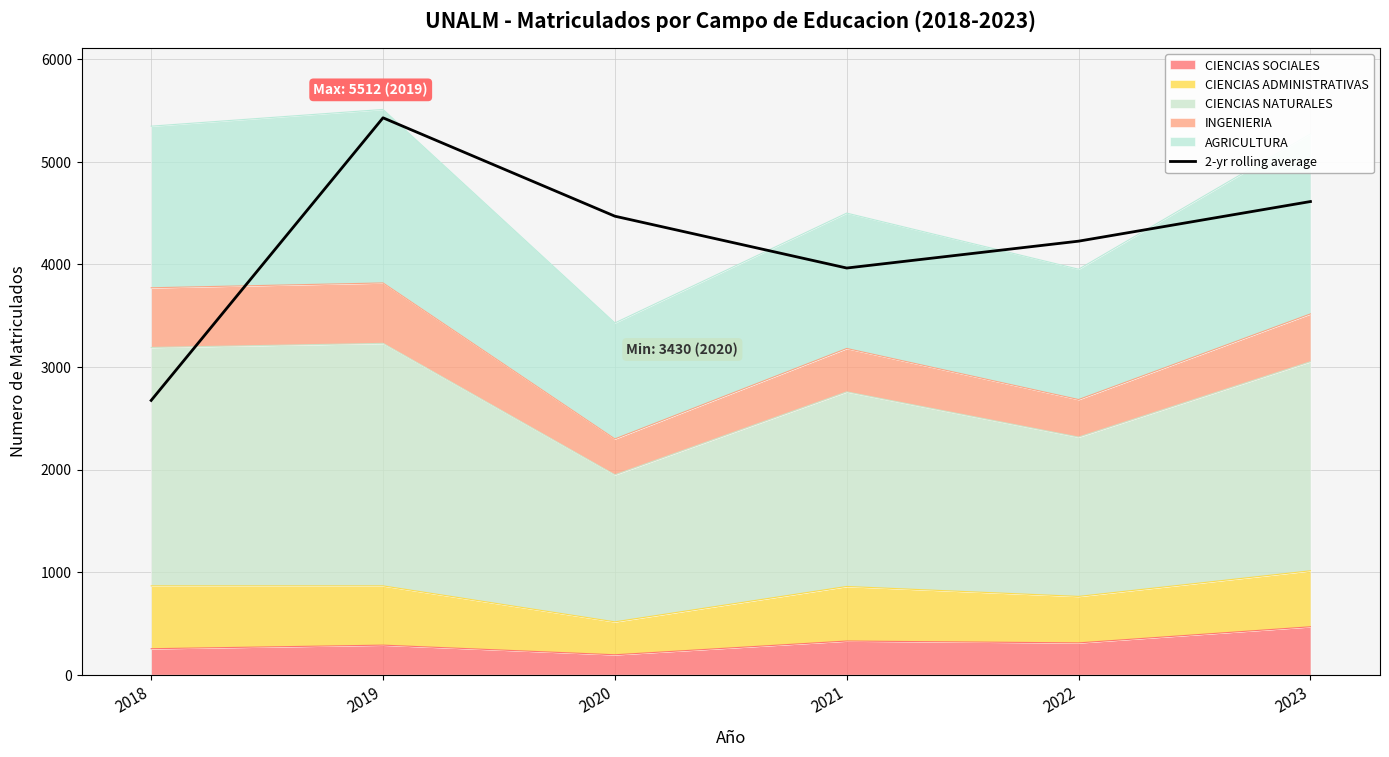

True or false: the data has more than 2 interior local peaks.

False